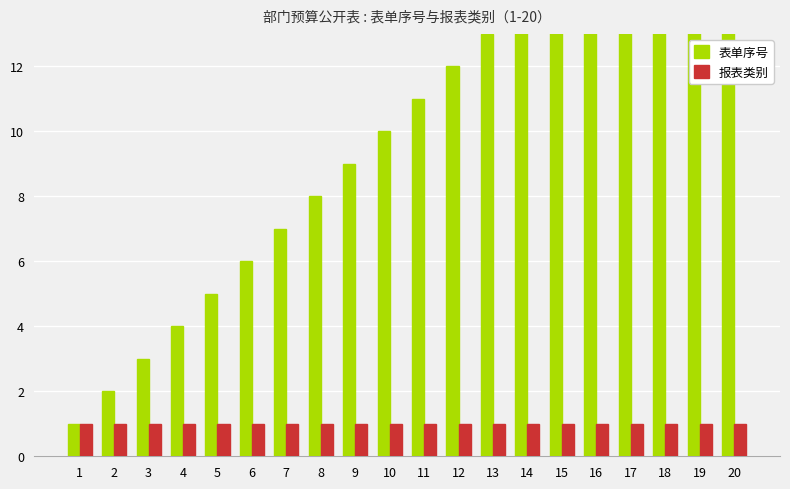

What value does the 表单序号 series have at 12?

12